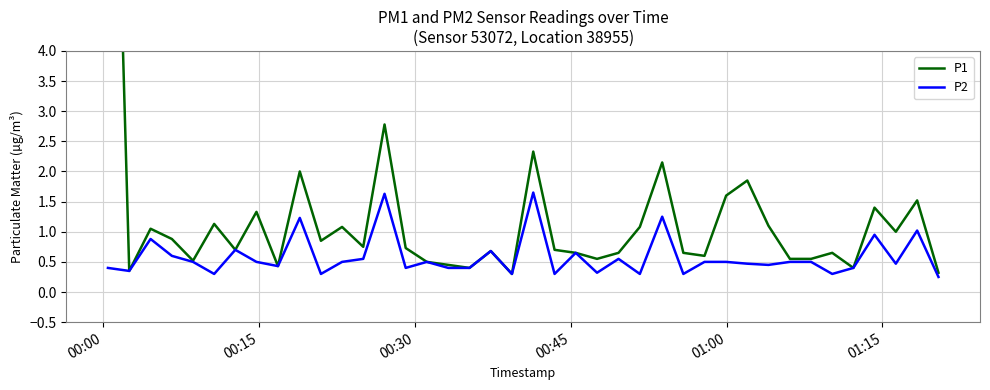

True or false: P2 and P1 cross at least once.

False